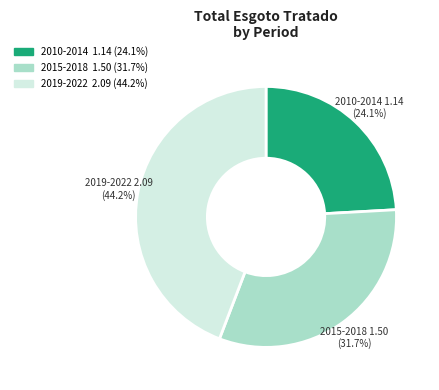

Does 2015-2018 account for over 50% of the chart?

No